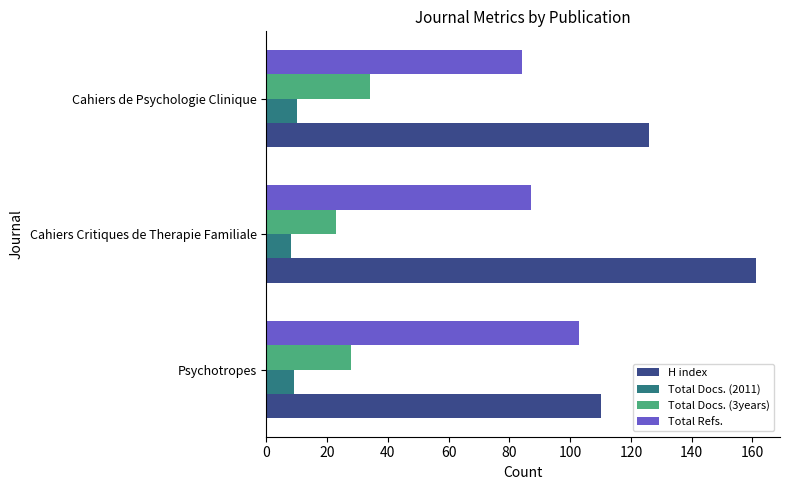

What is the difference between the maximum and minimum values in the Total Docs. (2011) series?

2